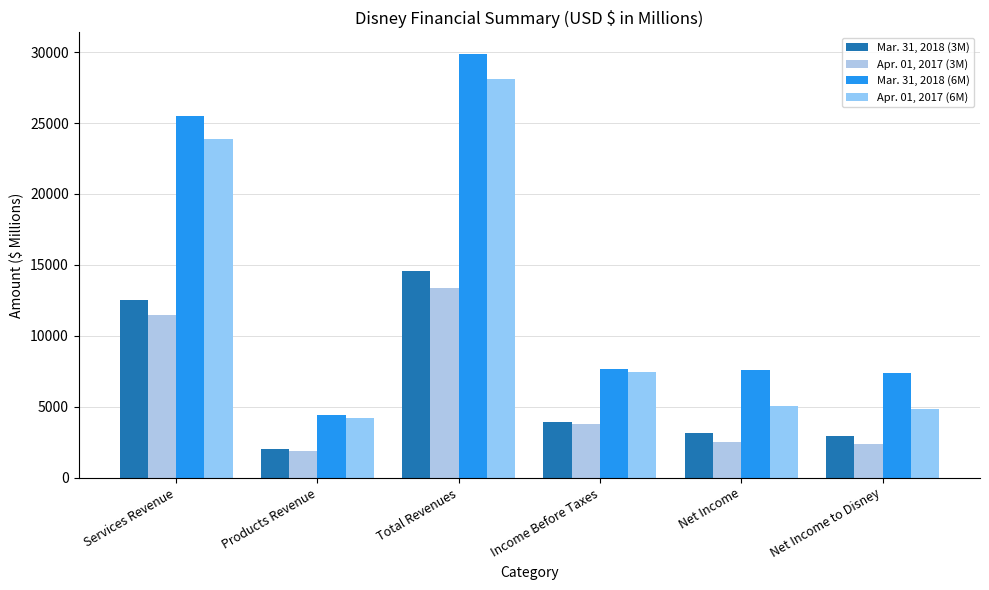

What is the difference between the Apr. 01, 2017 (3M) values at Net Income and Net Income to Disney?

151